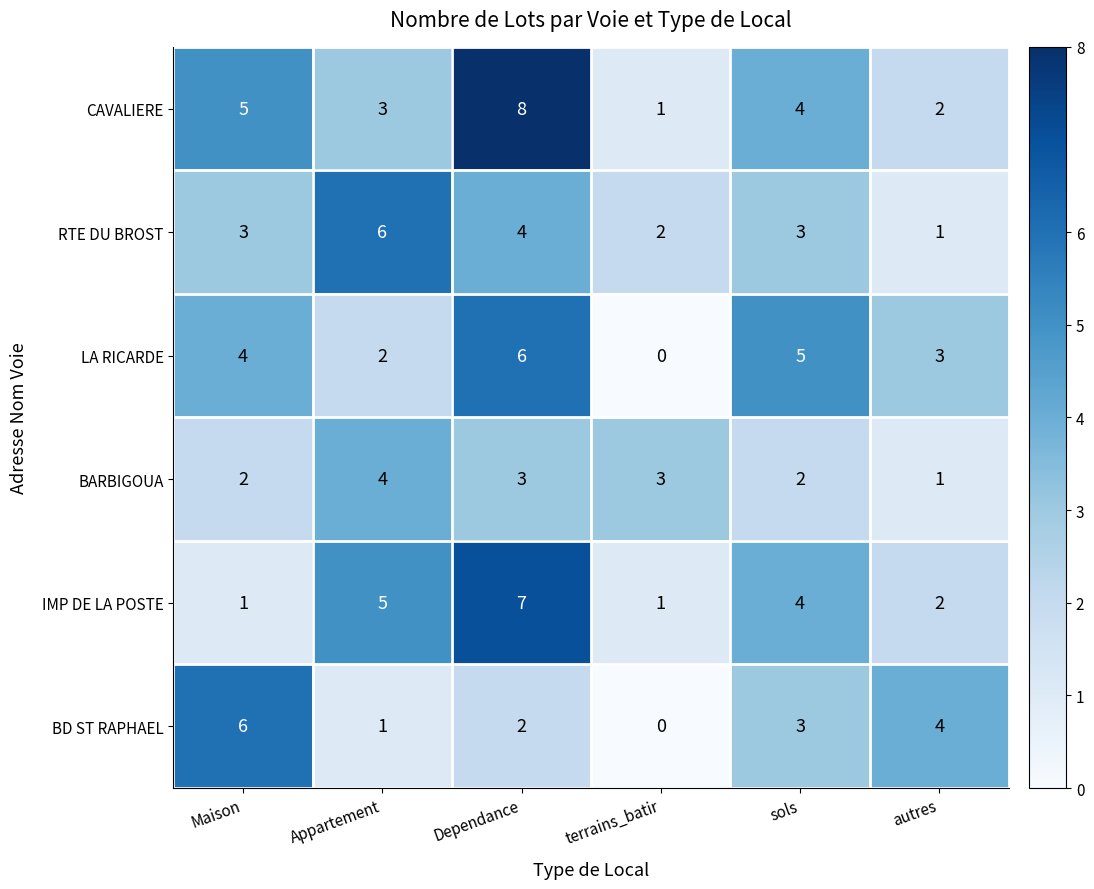

Where does the CAVALIERE series first go above 4?

Maison